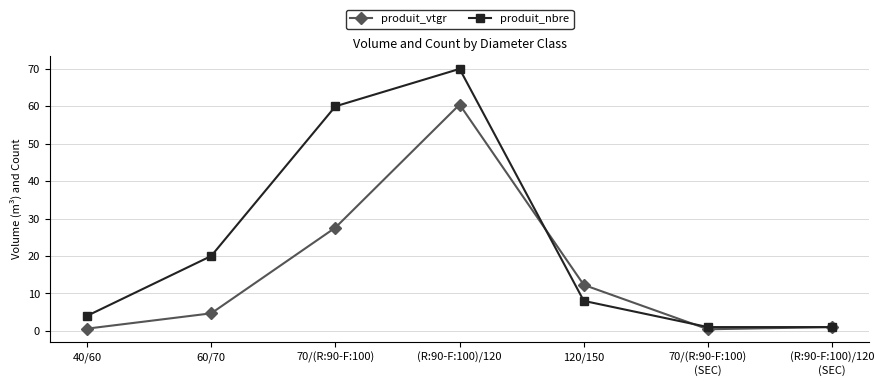

What is the difference between the produit_nbre values at 40/60 and (R:90-F:100)/120?

66.0